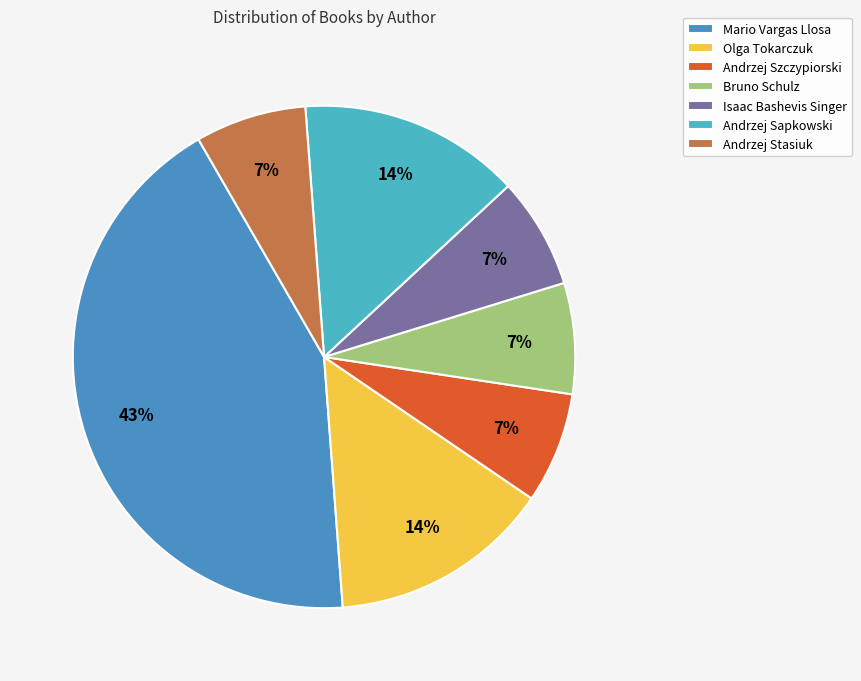

What percentage is NOT represented by Isaac Bashevis Singer?

92.9%